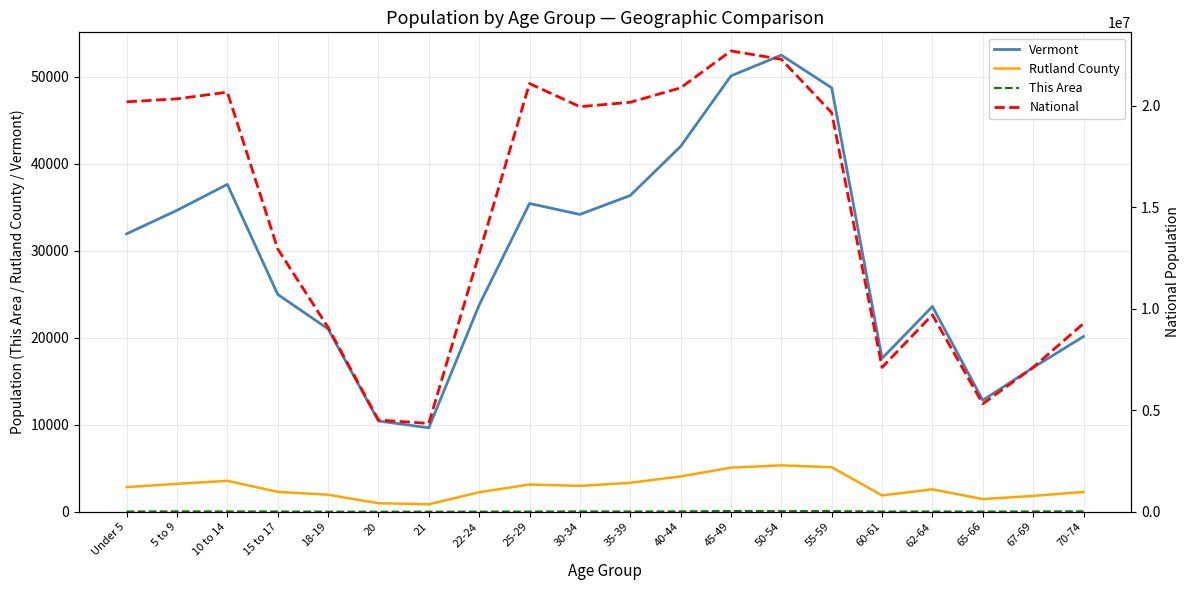

Reading left to right, what are all the values shown in this chart?

Vermont: Under 5=31952	5 to 9=34654	10 to 14=37637	15 to 17=24990	18-19=21022	20=10433	21=9651	22-24=23767	25-29=35441	30-34=34181	35-39=36358	40-44=42001	45-49=50110	50-54=52493	55-59=48739	60-61=17634	62-64=23600	65-66=12819	67-69=16571	70-74=20148
Rutland County: Under 5=2832	5 to 9=3208	10 to 14=3552	15 to 17=2290	18-19=1956	20=979	21=859	22-24=2243	25-29=3133	30-34=2973	35-39=3328	40-44=4059	45-49=5068	50-54=5330	55-59=5118	60-61=1881	62-64=2576	65-66=1457	67-69=1823	70-74=2279
This Area: Under 5=29	5 to 9=44	10 to 14=38	15 to 17=30	18-19=9	20=5	21=6	22-24=13	25-29=21	30-34=42	35-39=28	40-44=43	45-49=82	50-54=71	55-59=72	60-61=25	62-64=30	65-66=23	67-69=34	70-74=50
National: Under 5=20201362	5 to 9=20348657	10 to 14=20677194	15 to 17=12954254	18-19=9086089	20=4519129	21=4354294	22-24=12712576	25-29=21101849	30-34=19962099	35-39=20179642	40-44=20890964	45-49=22708591	50-54=22298125	55-59=19664805	60-61=7113727	62-64=9704197	65-66=5319902	67-69=7115361	70-74=9278166